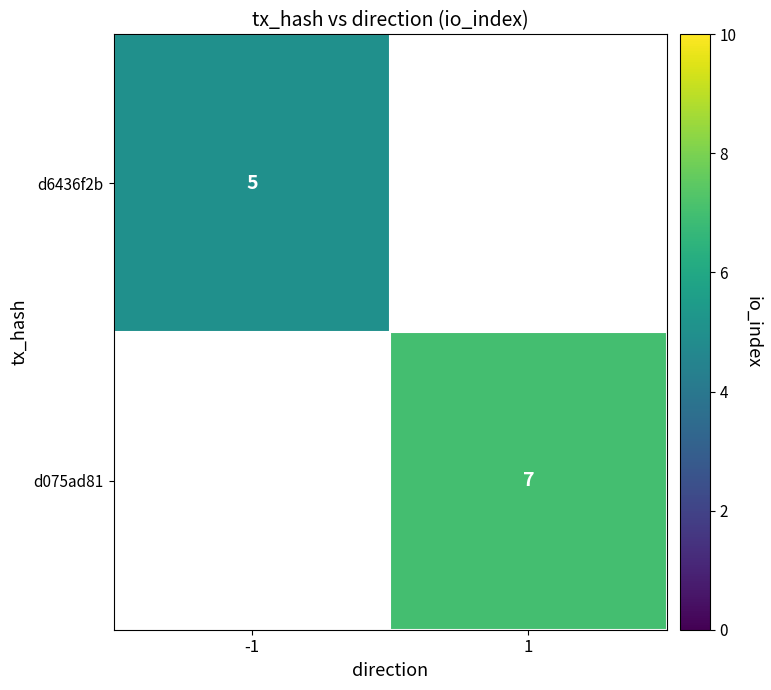

Is it true that d075ad81 equals 7 at 1?

True